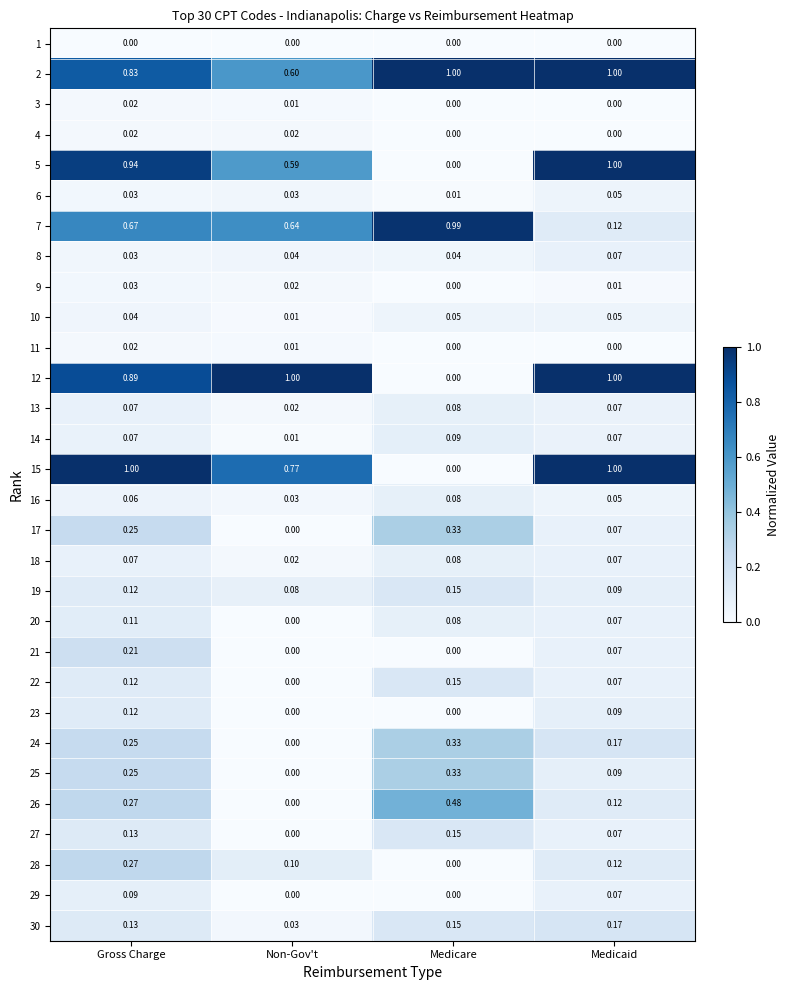

At which label is 24 closest to 0?

Non-Gov't